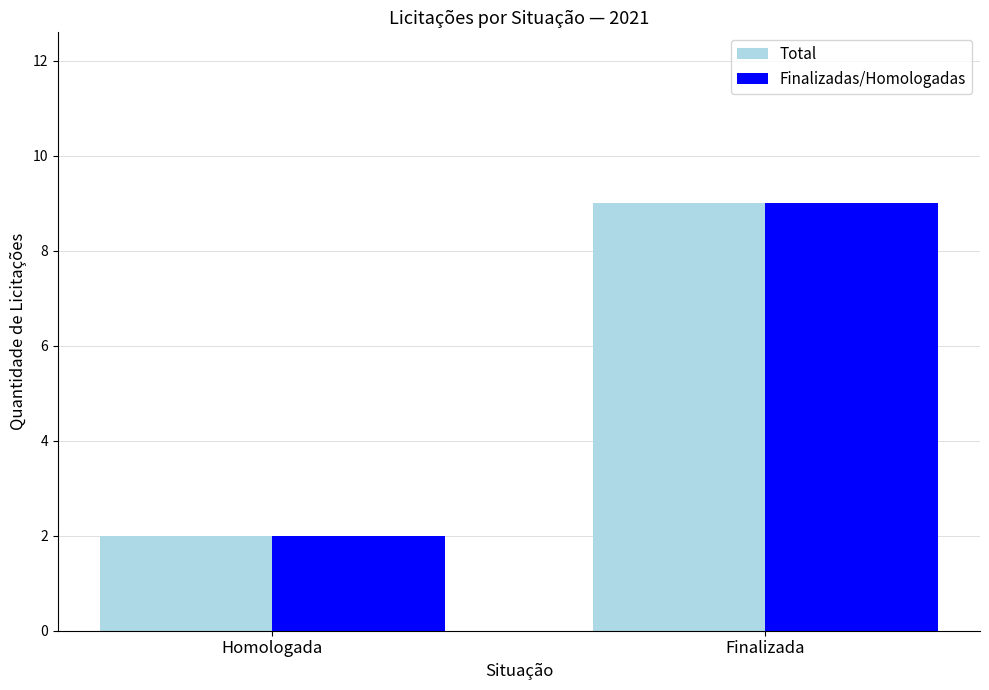

Rank the categories by Total value from highest to lowest.

Finalizada, Homologada